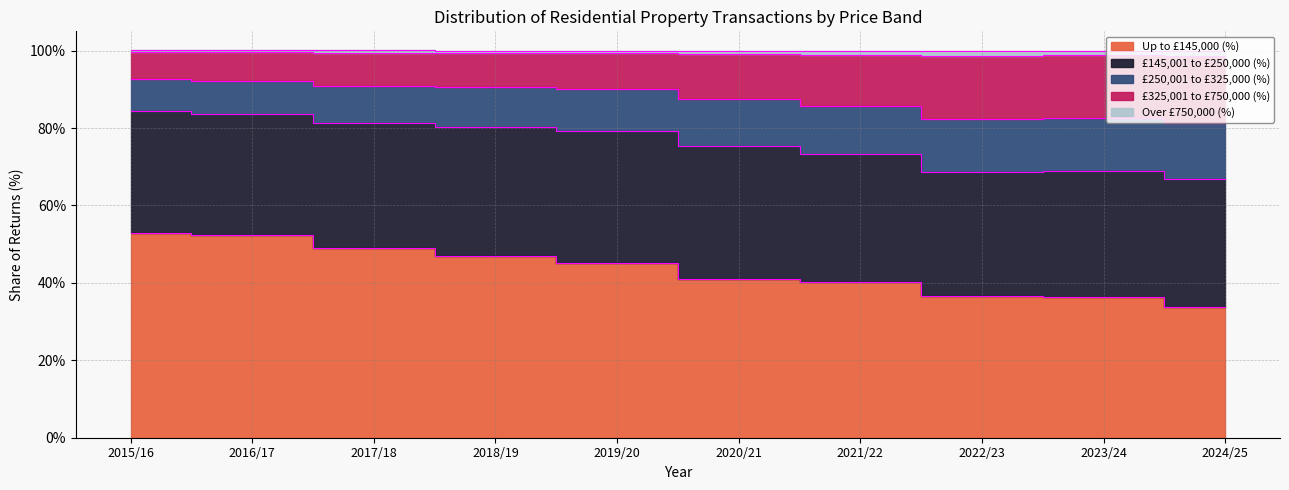

At which category does Over £750,000 (%) reach its first local peak?

2023/24